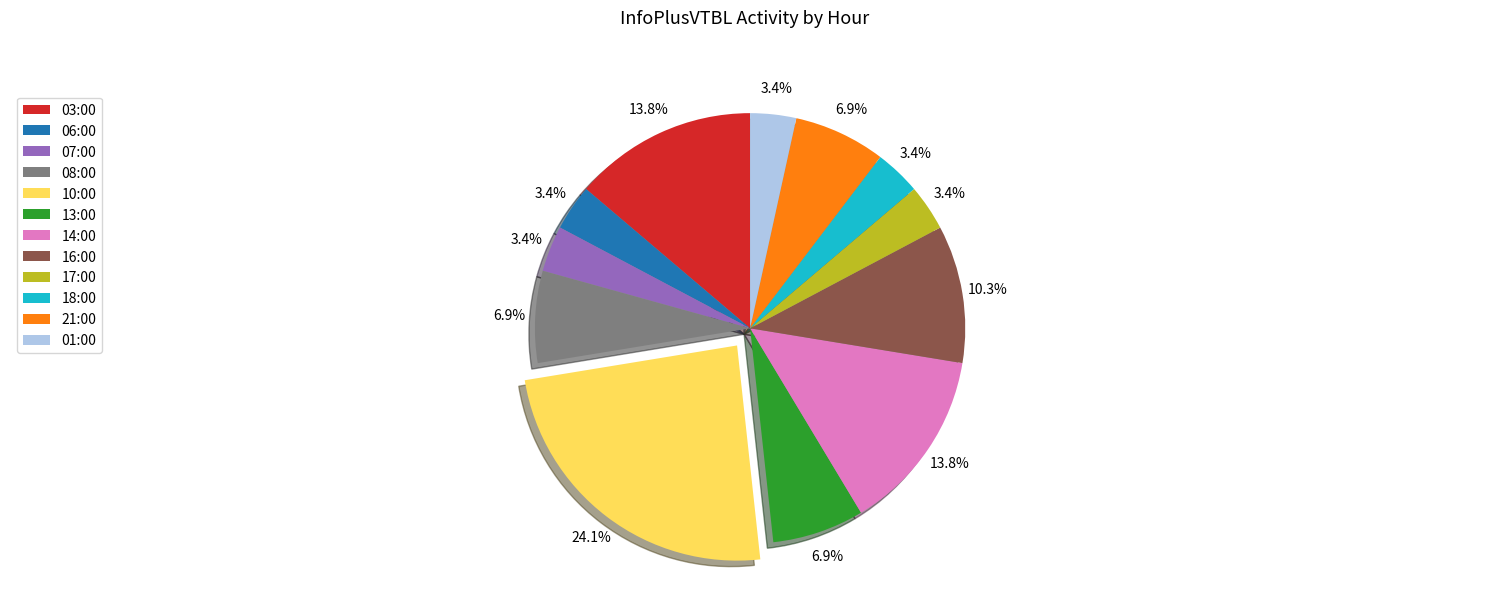

Count the number of slices in the pie.

12